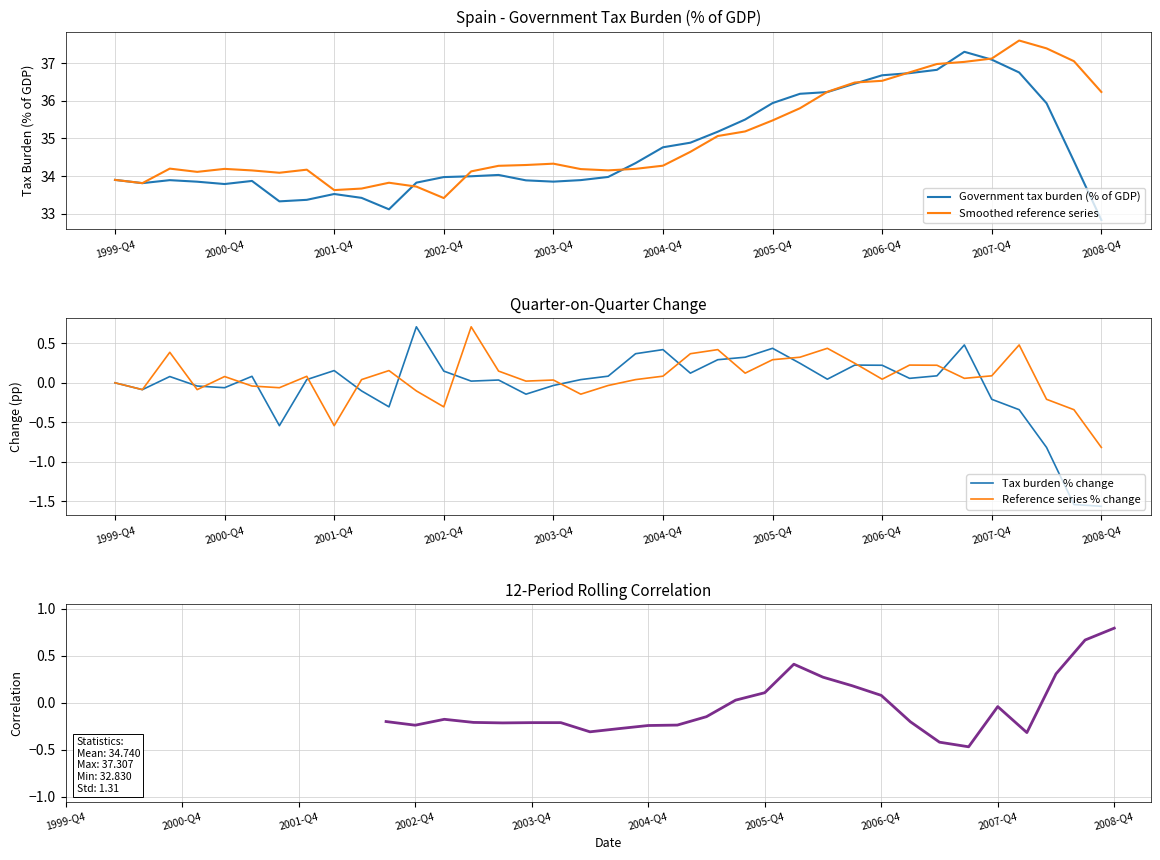

What is the difference between the maximum and second lowest values?

4.2